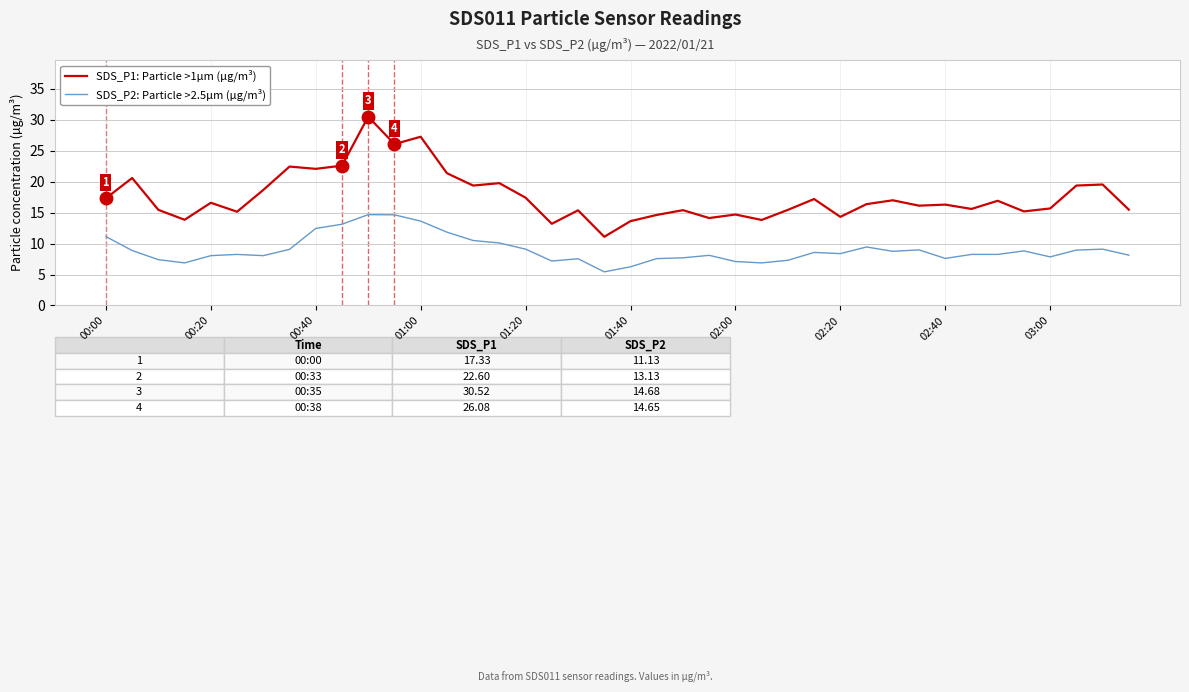

True or false: SDS_P1: Particle >1µm (µg/m³) and SDS_P2: Particle >2.5µm (µg/m³) intersect in this chart.

False